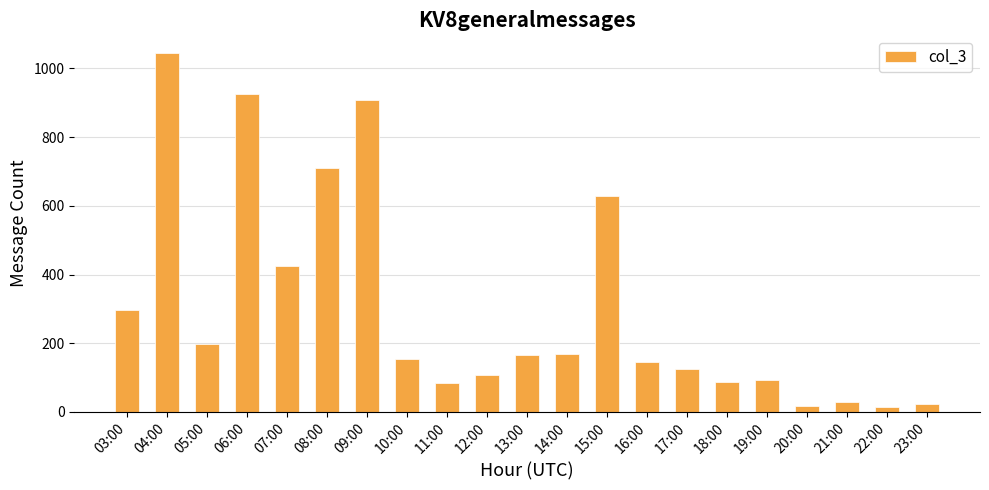

What is the label of the 12th bar from the left?

14:00